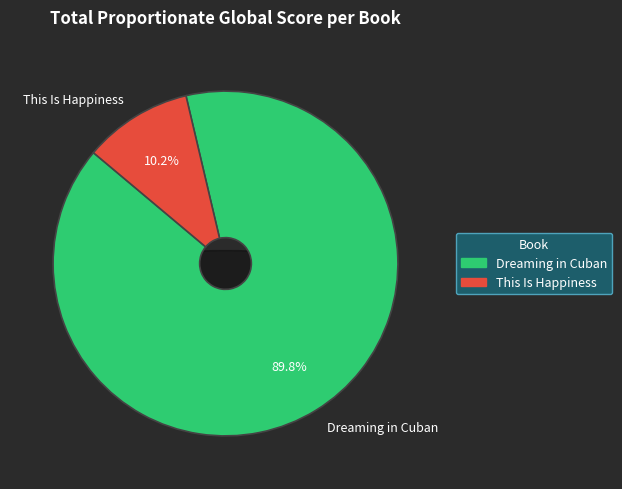

Count the number of slices in the pie.

2